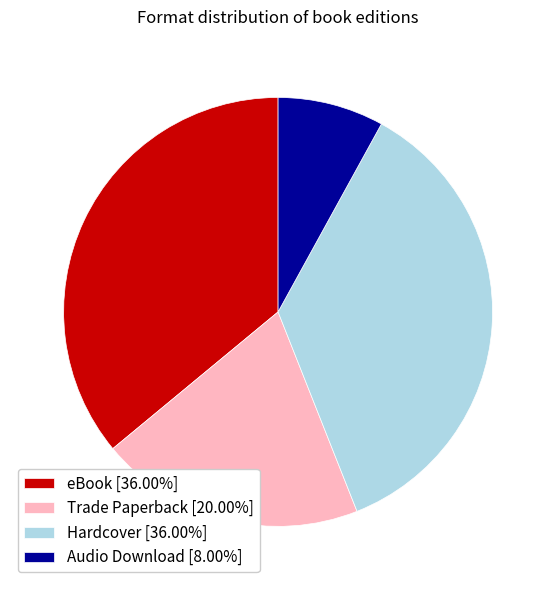

Does Trade Paperback [20.00%] account for over 50% of the chart?

No